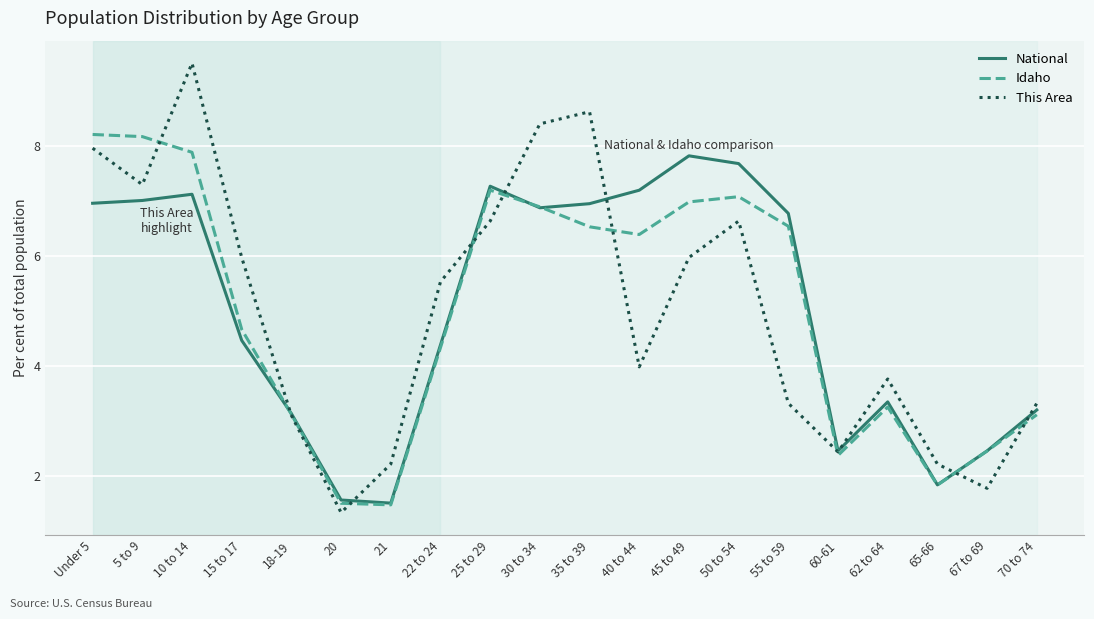

How many intersections are there between This Area and National?

8